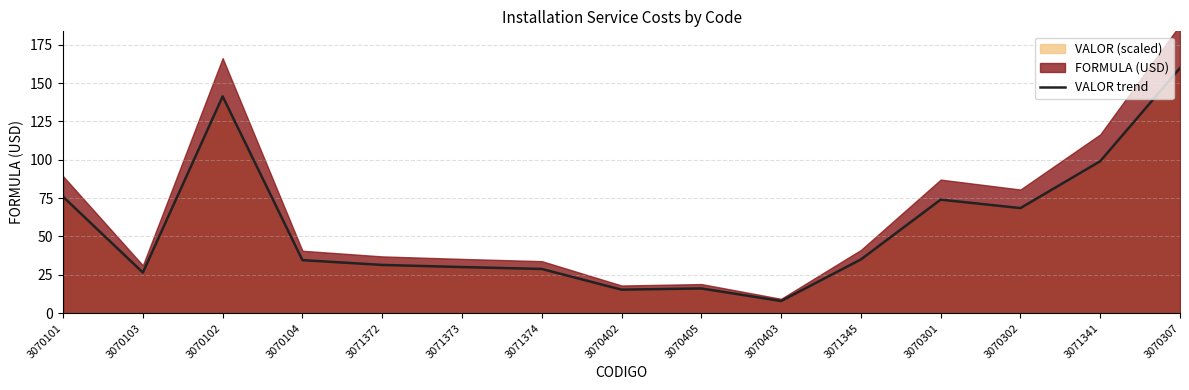

How many points are lower than both their immediate neighbors (excluding endpoints)?

4